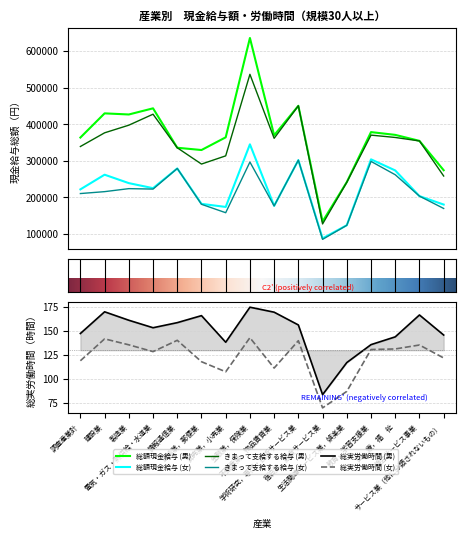

Does the chart display data point markers on the line(s)?

No